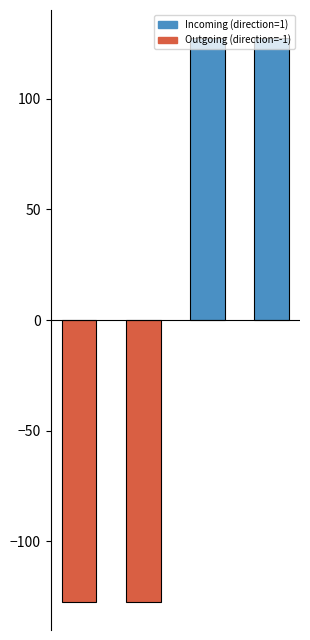

Reading right to left, list all the values displayed in this chart.

value: 127.3	127.3	127.3	127.3
direction: 1.0	1.0	-1.0	-1.0